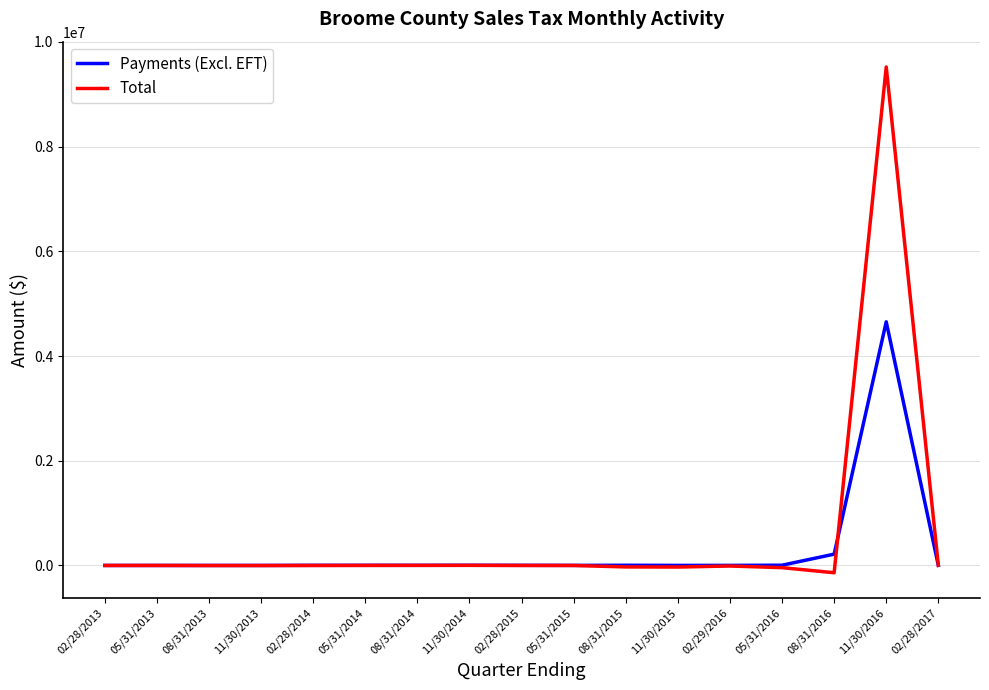

How many distinct data groups are displayed?

2